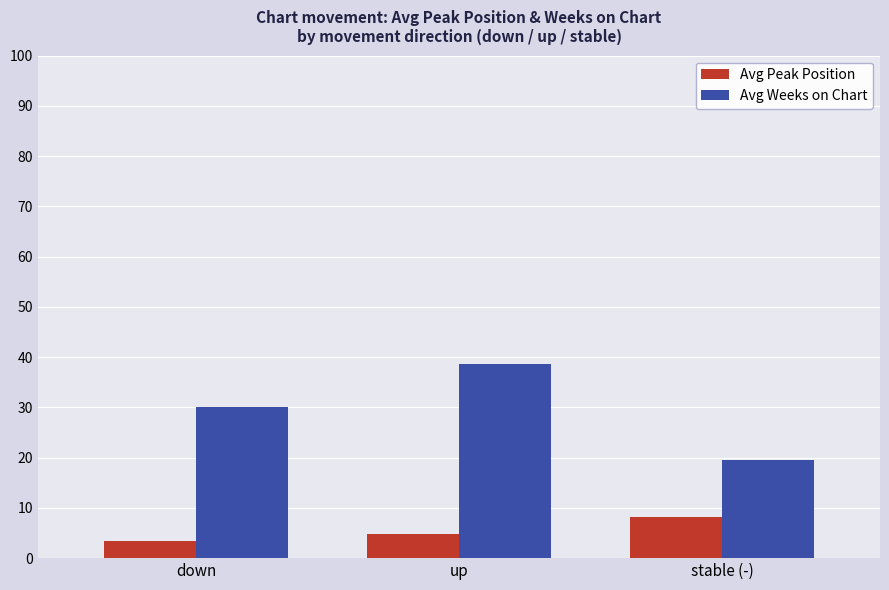

At which category is the sum across all series the highest?

up